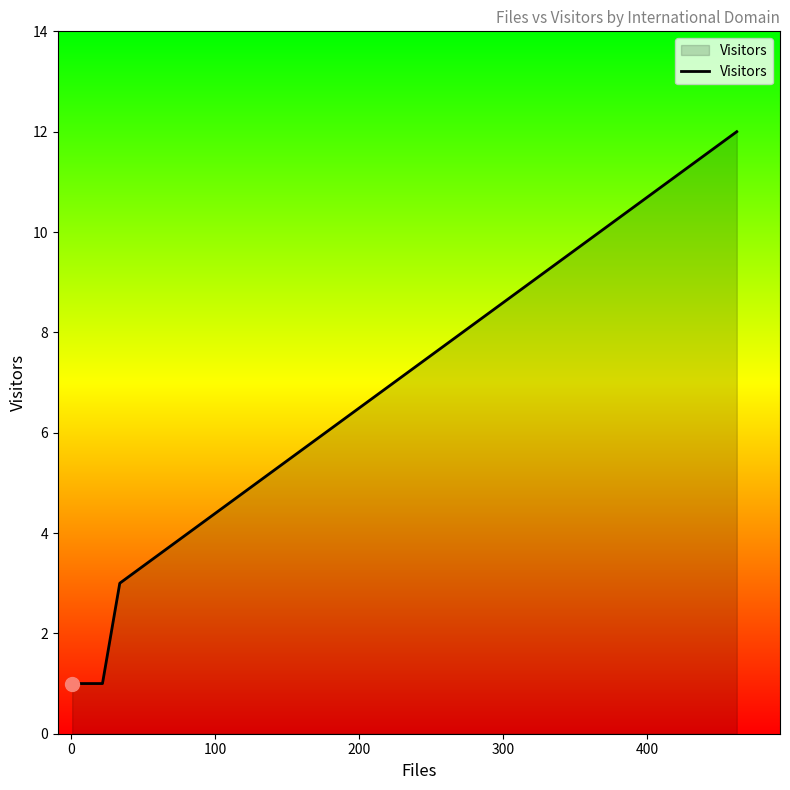

Reading right to left, extract all data points from this chart.

12	3	1	1	1	1